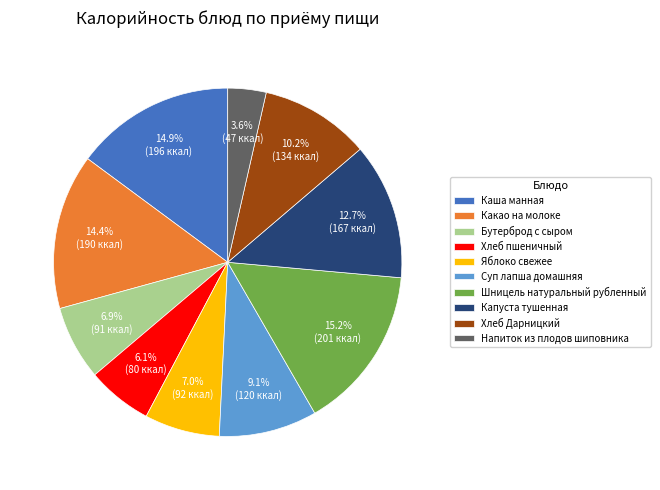

How many slices are in this pie chart?

10